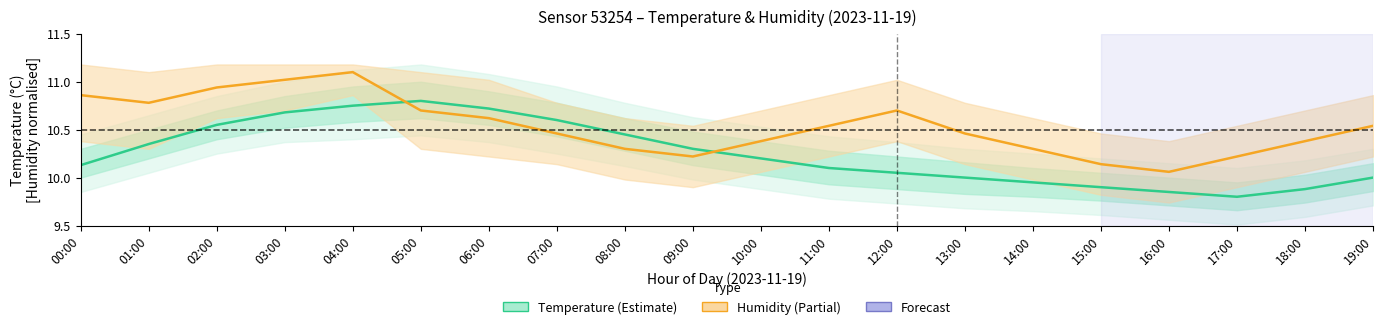

Which series has the largest total across all categories?

humidity (normalised)